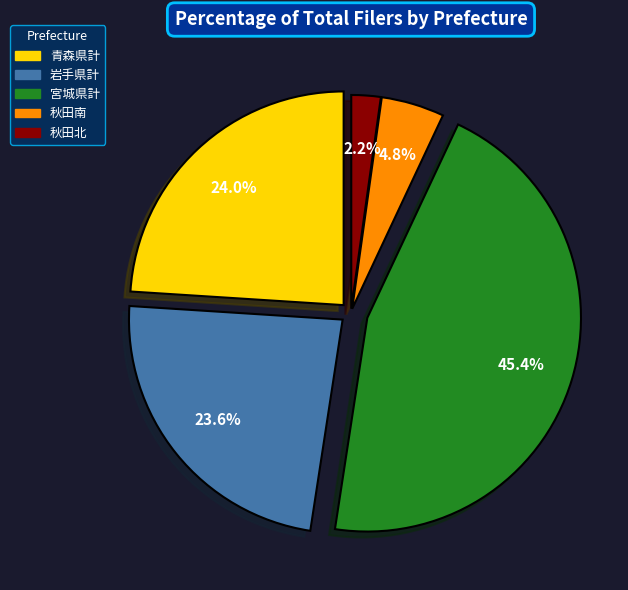

How many segments does this pie chart have?

5